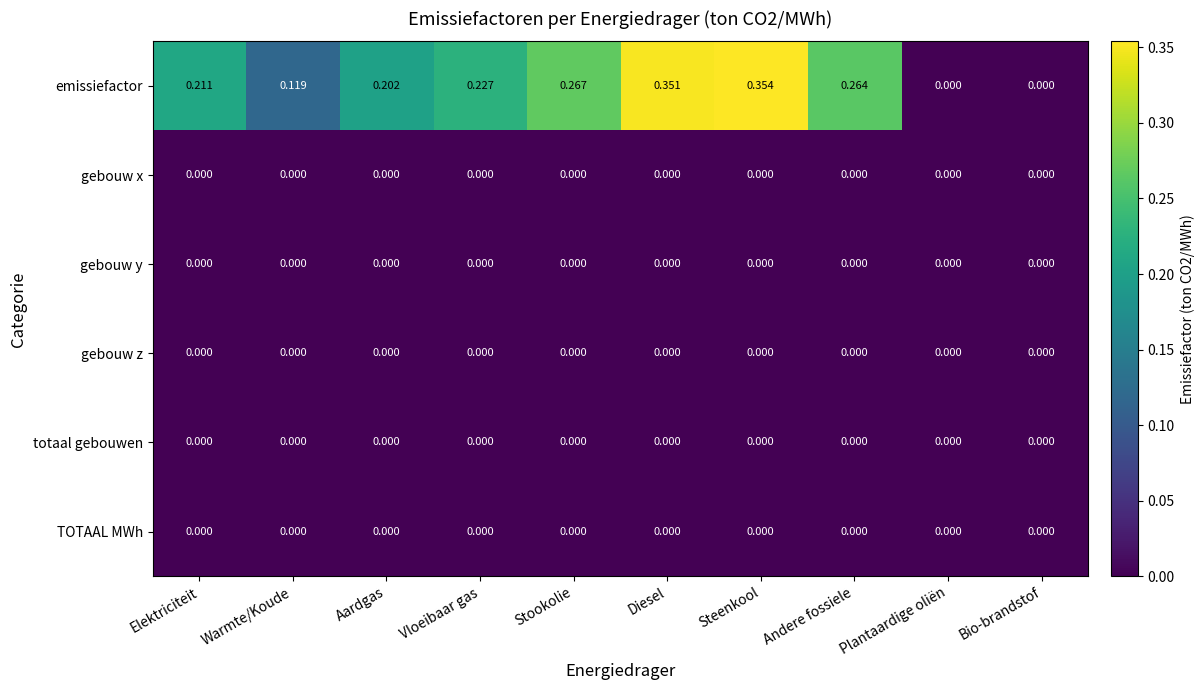

Which series has the largest total across all categories?

emissiefactor